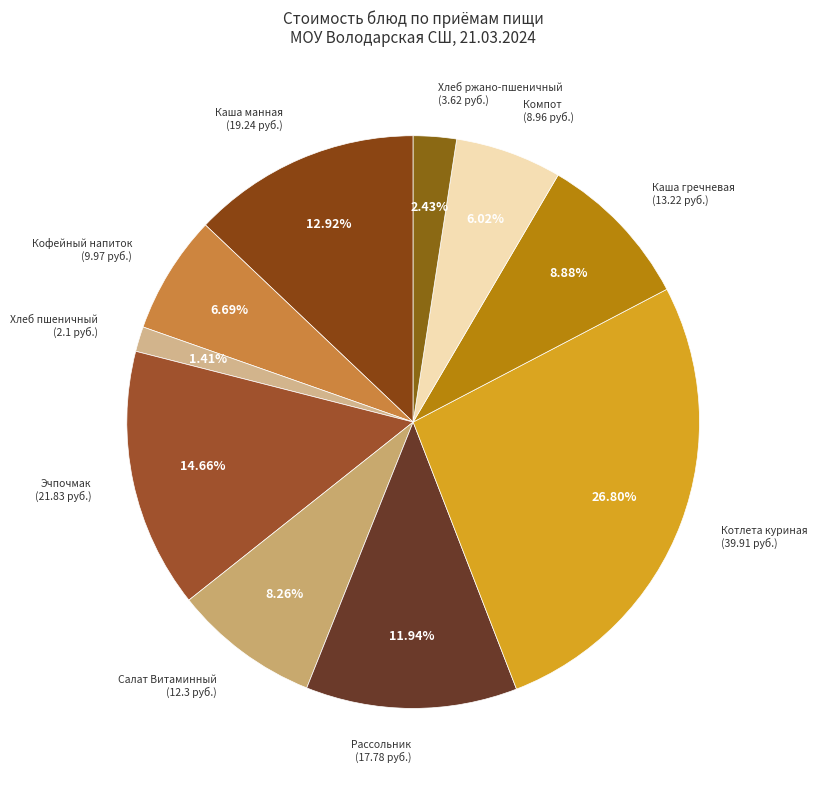

How many slices are in this pie chart?

10